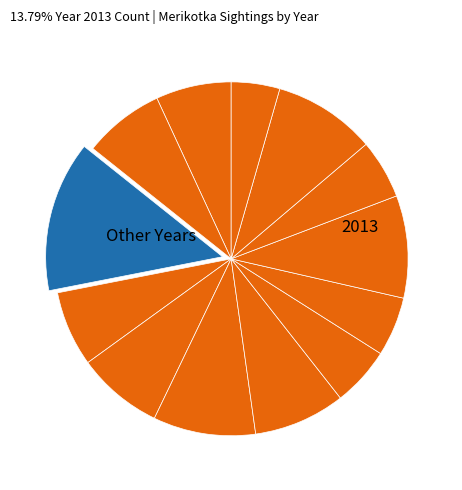

How many slices are in this pie chart?

13